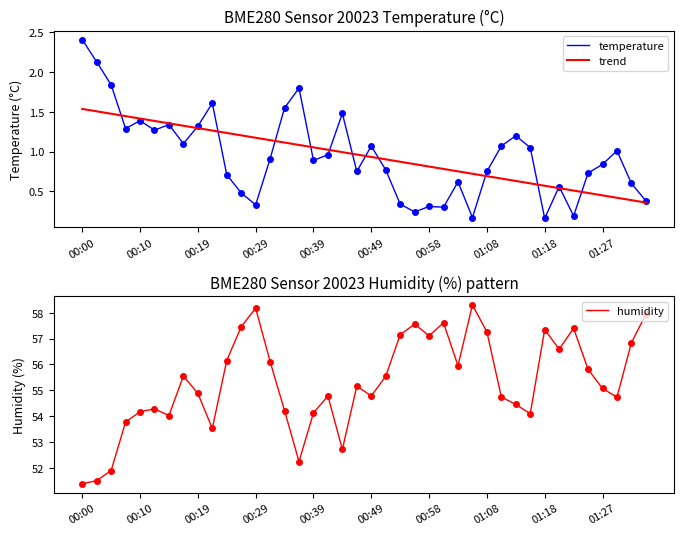

True or false: trend has more than 0 interior local peaks.

False